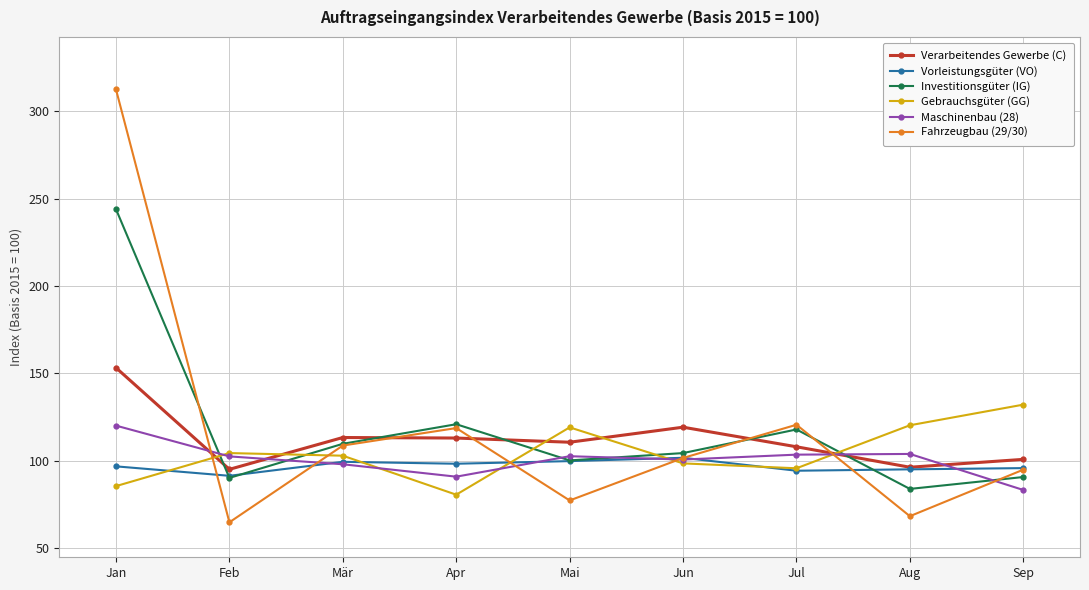

What is the total value across all series at Aug?

567.8